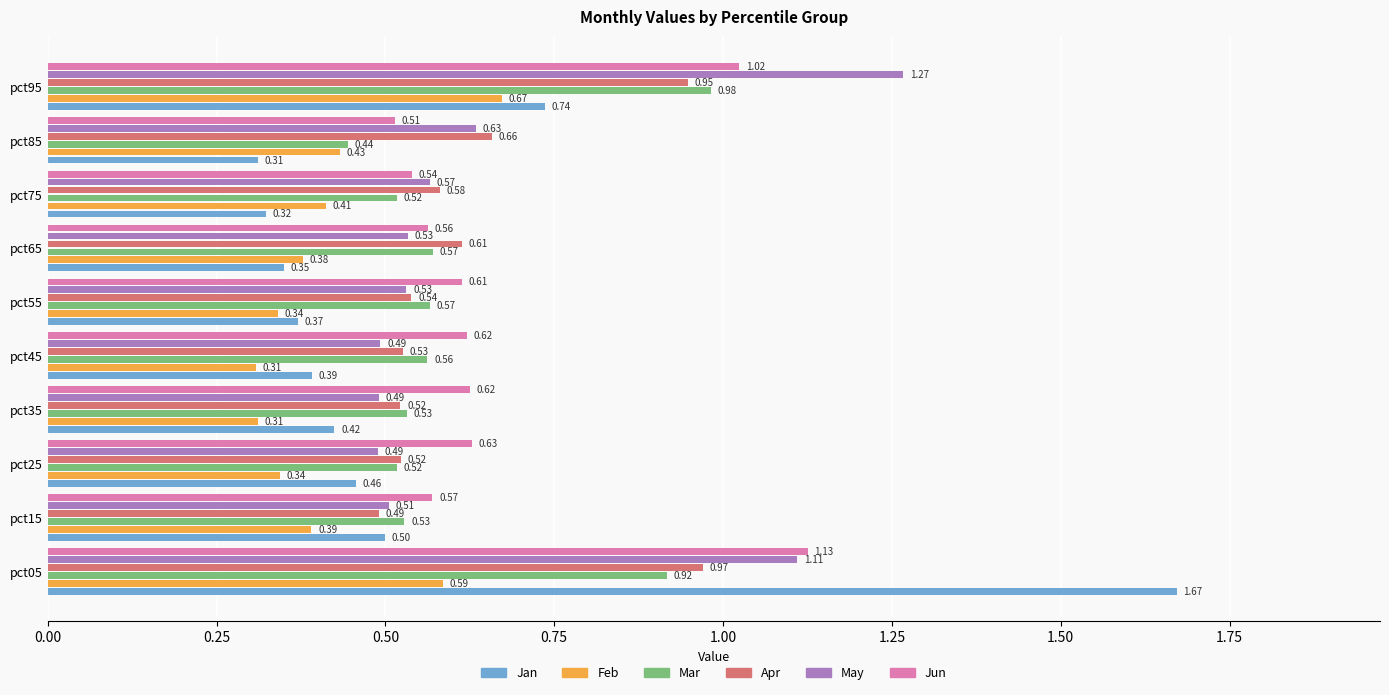

Rank the series by their maximum value, from highest to lowest.

Jan, May, Jun, Mar, Apr, Feb